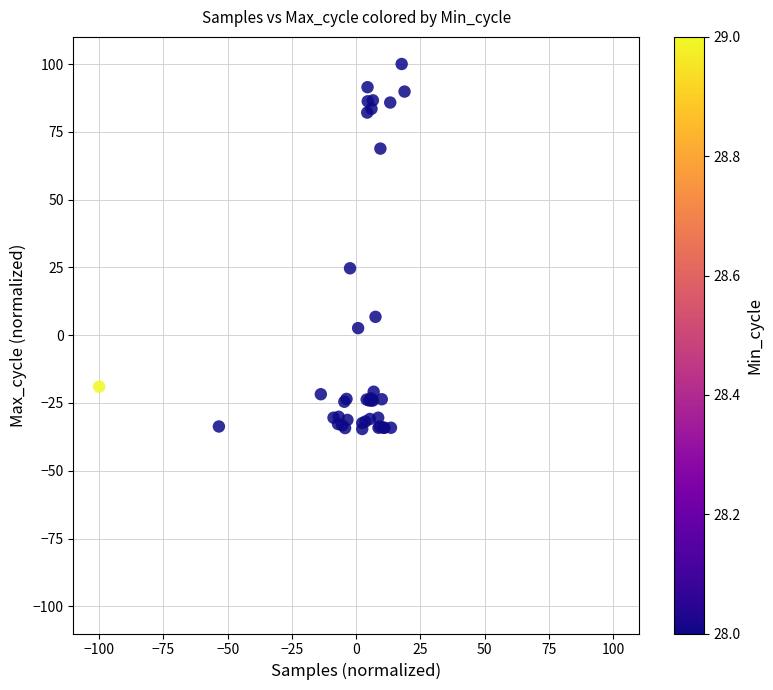

What Y value in the scatter plot is closest to 32?

24.7